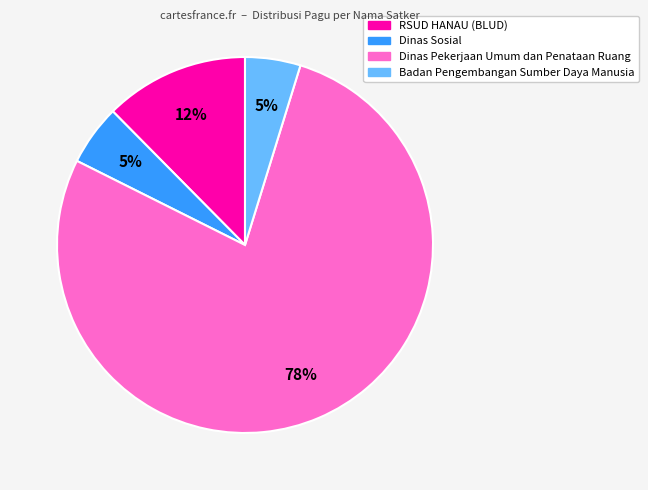

Does any single category account for the majority?

Yes